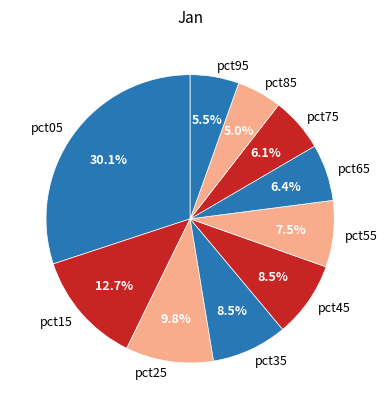

Does any single category account for the majority?

No